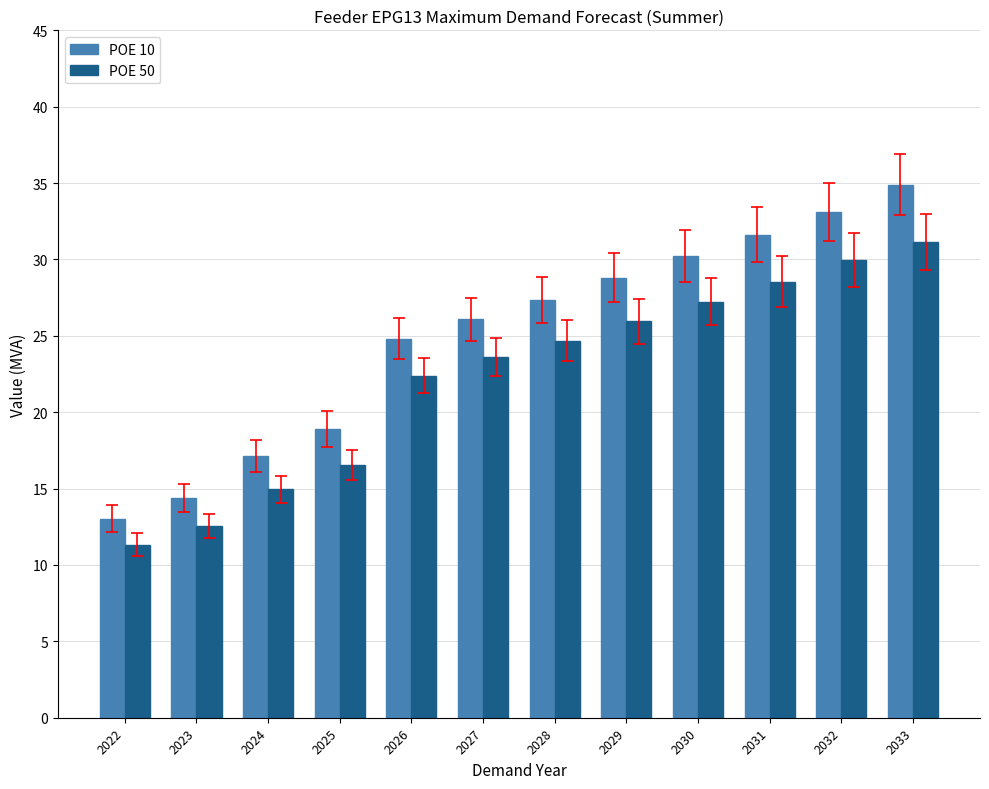

Where does the POE 10 series first go above 27?

2028